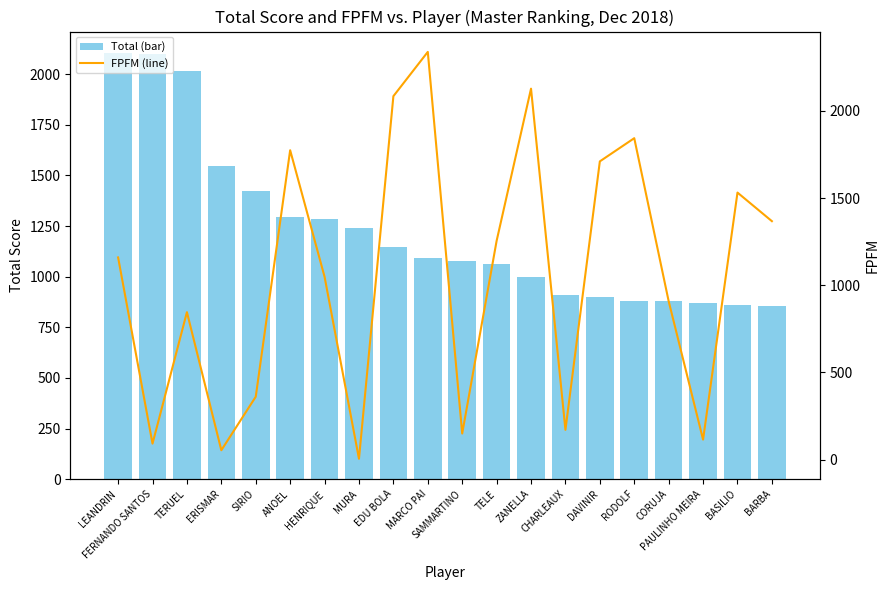

What is the label of the 17th bar from the right?

ERISMAR